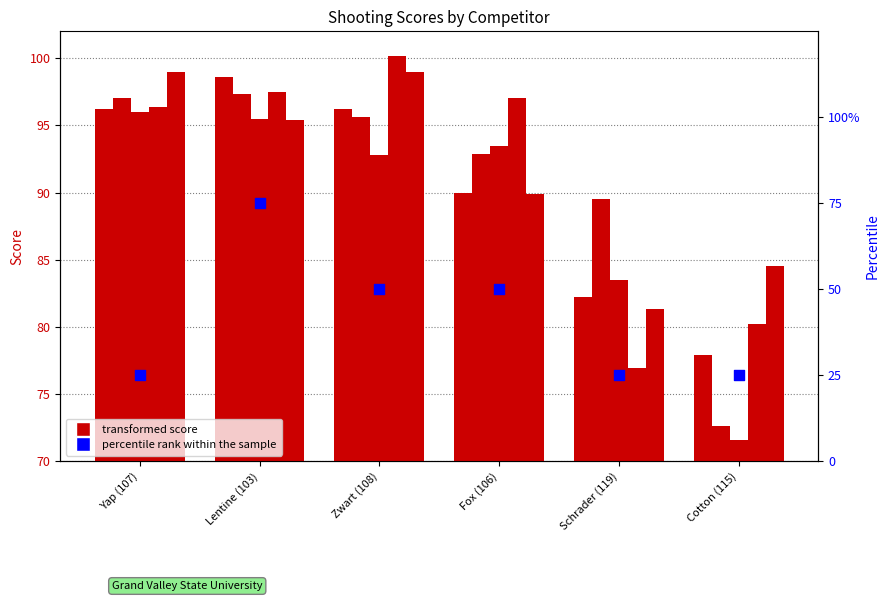

At which category is the sum across all series the highest?

Lentine (103)